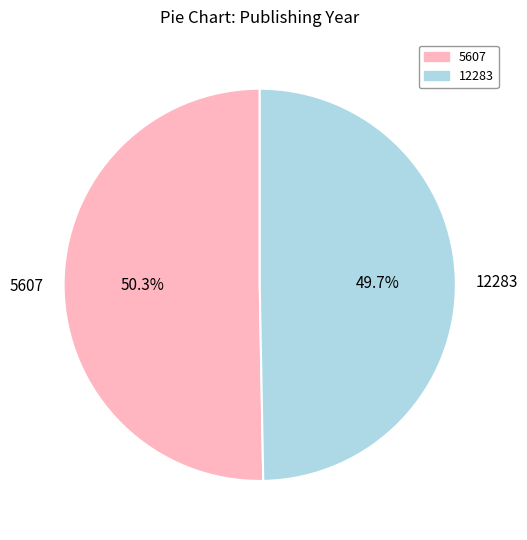

The 12283 slice represents 38% of the pie. True or false?

False